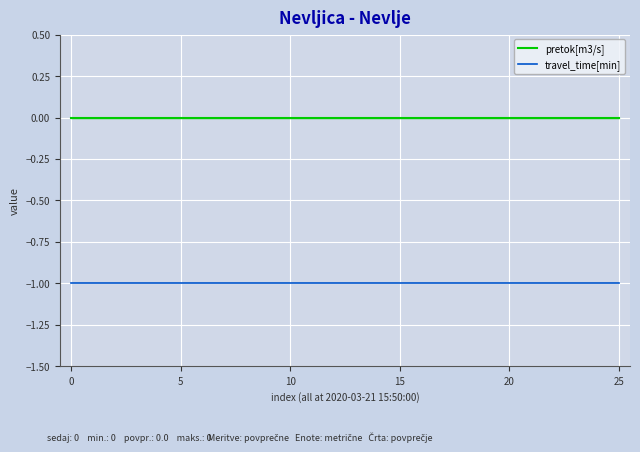

What are all the series names shown in the legend?

pretok[m3/s], travel_time[min]